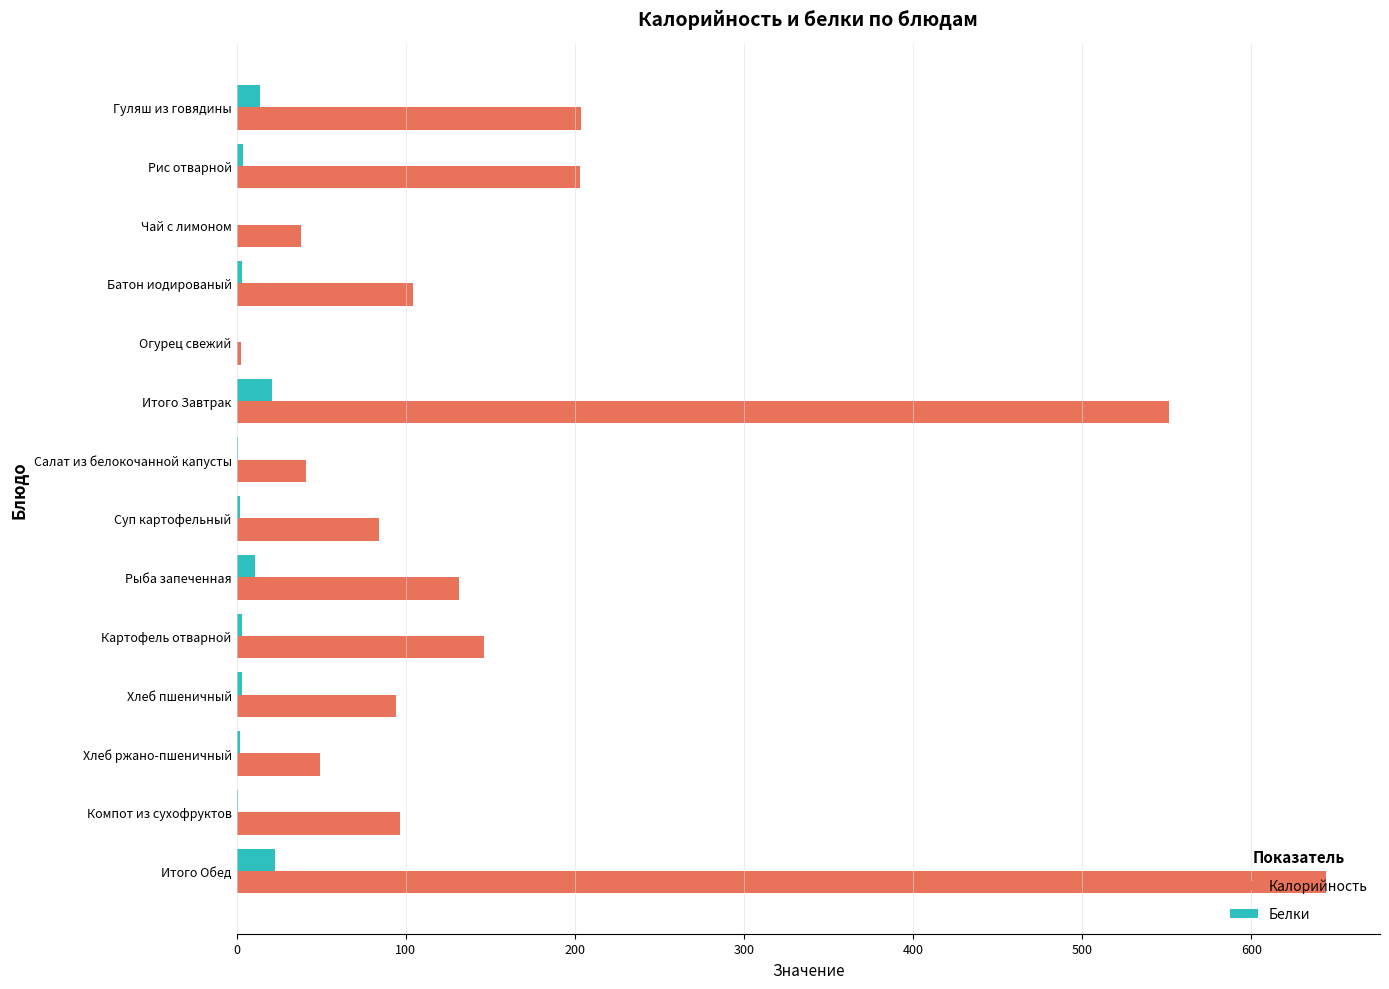

True or false: Калорийность has a value of 94.0 at Хлеб пшеничный.

True